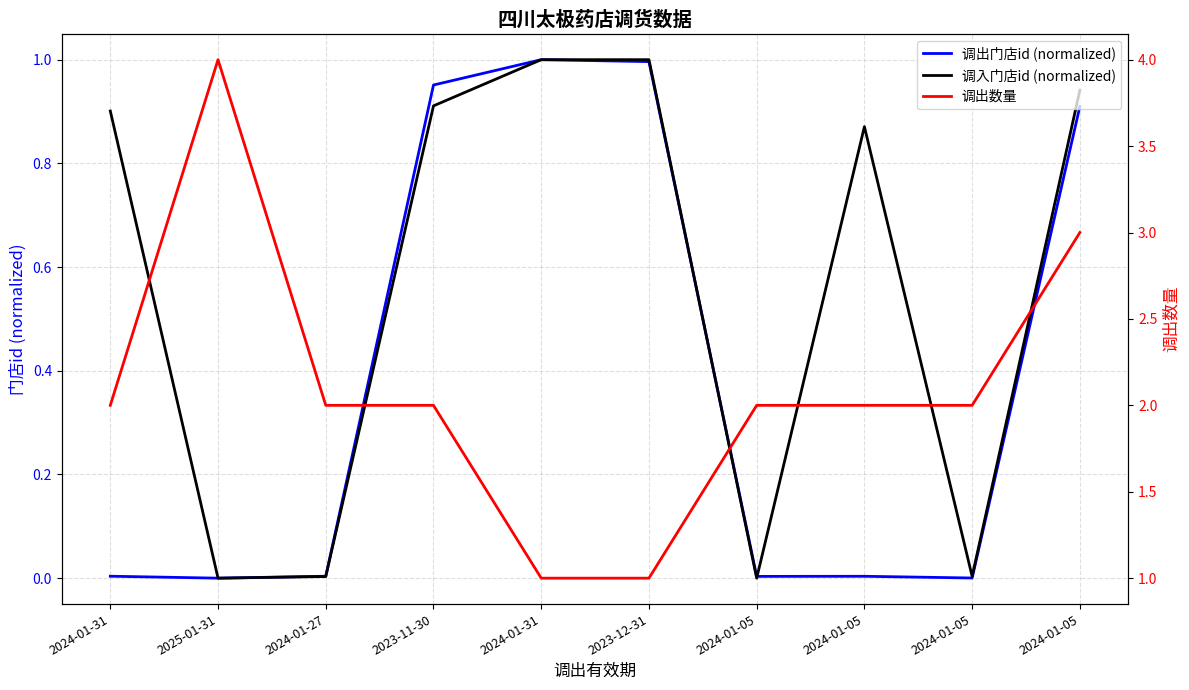

At how many categories does at least one series exceed 0?

10